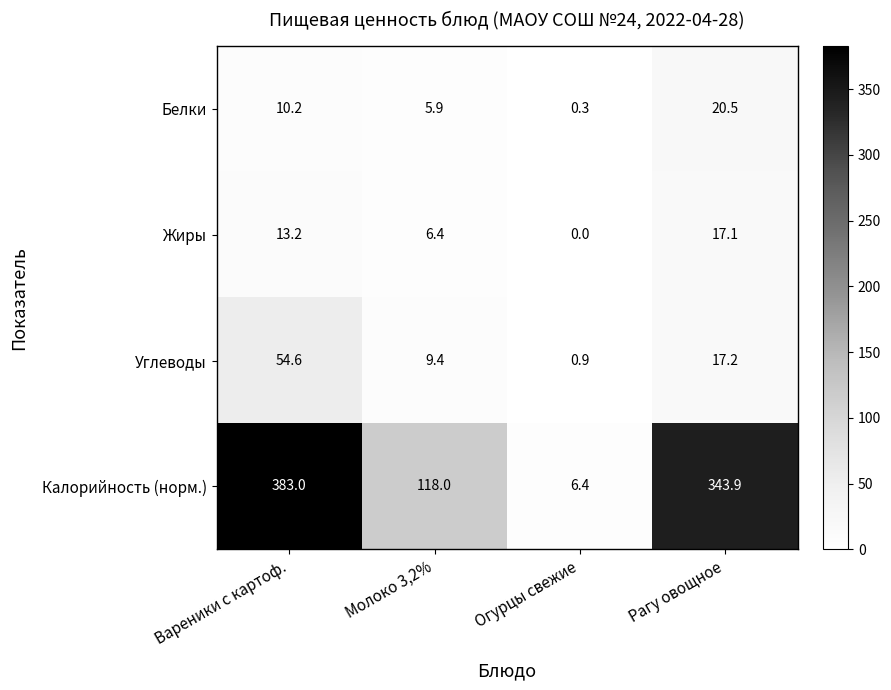

Reading right to left, list all the values displayed in this chart.

Белки: 20.5	0.3	5.9	10.2
Жиры: 17.1	0.0	6.4	13.2
Углеводы: 17.2	0.9	9.4	54.6
Калорийность (норм.): 343.9	6.4	118.0	383.0